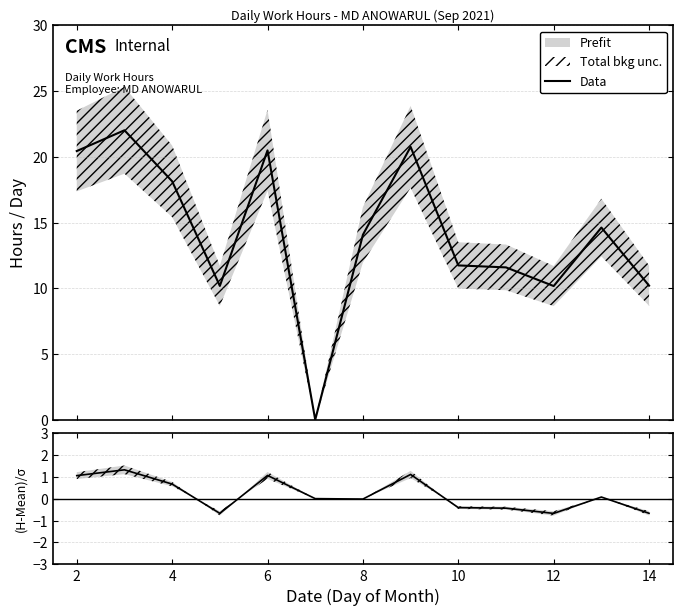

Reading left to right, list all the values displayed in this chart.

Data: 20.4	22.0	18.1	10.2	20.5	0.0	14.1	20.8	11.7	11.6	10.2	14.6	10.2
(Hours-Mean)/σ: 1.0	1.3	0.7	-0.7	1.1	0.0	-0.0	1.1	-0.4	-0.4	-0.7	0.1	-0.7